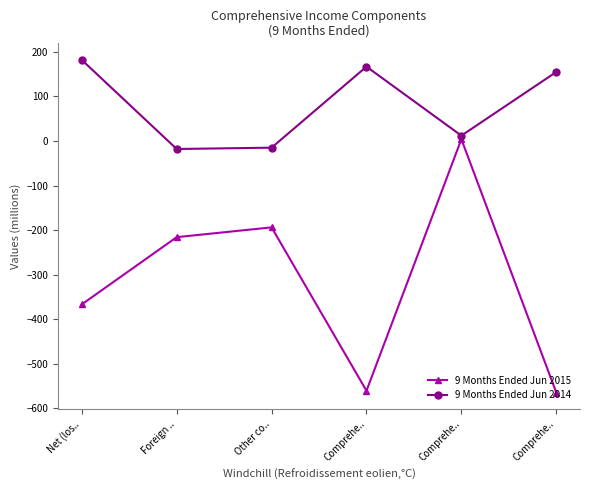

What is the label of the 4th point from the right?

Other co..